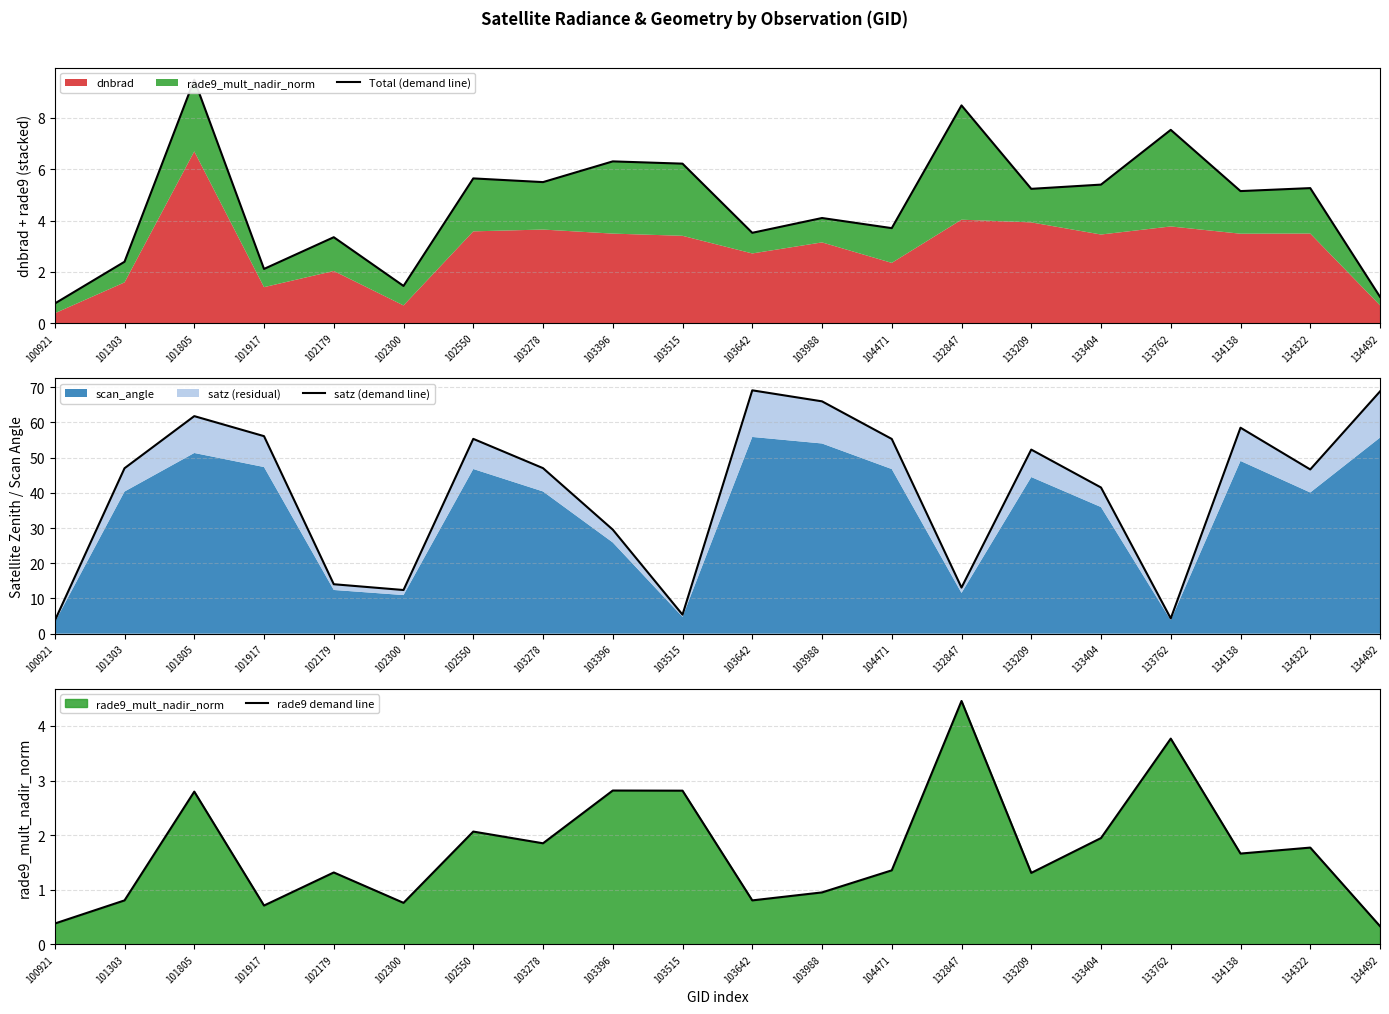

True or false: rade9 demand line and Total (demand line) cross at least once.

False